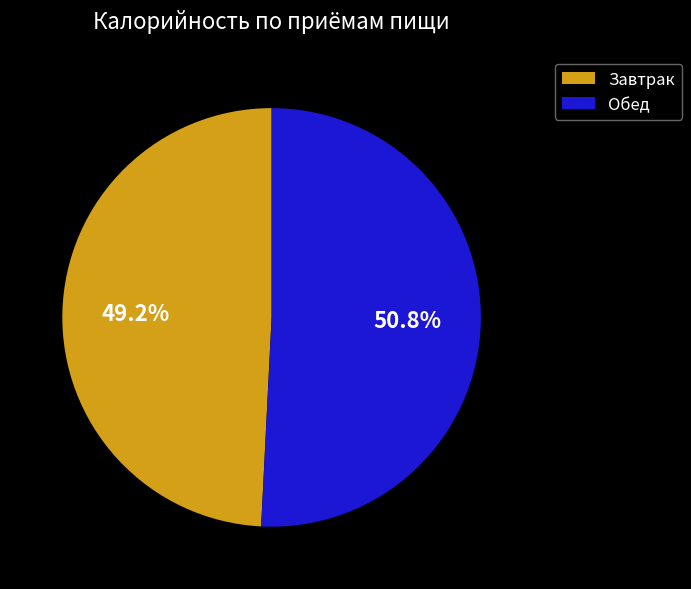

Which has a higher value, Обед or Завтрак?

Обед